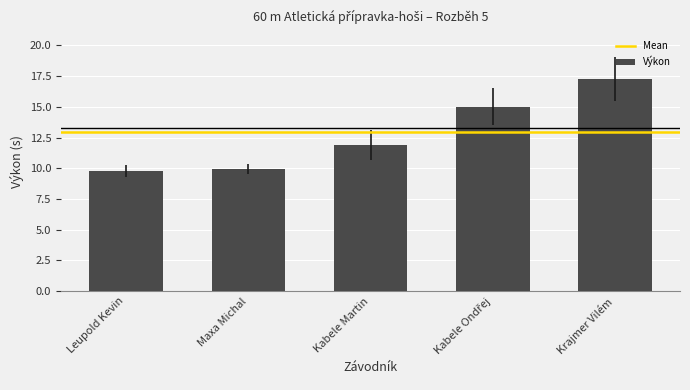

How many bars are there in total?

5